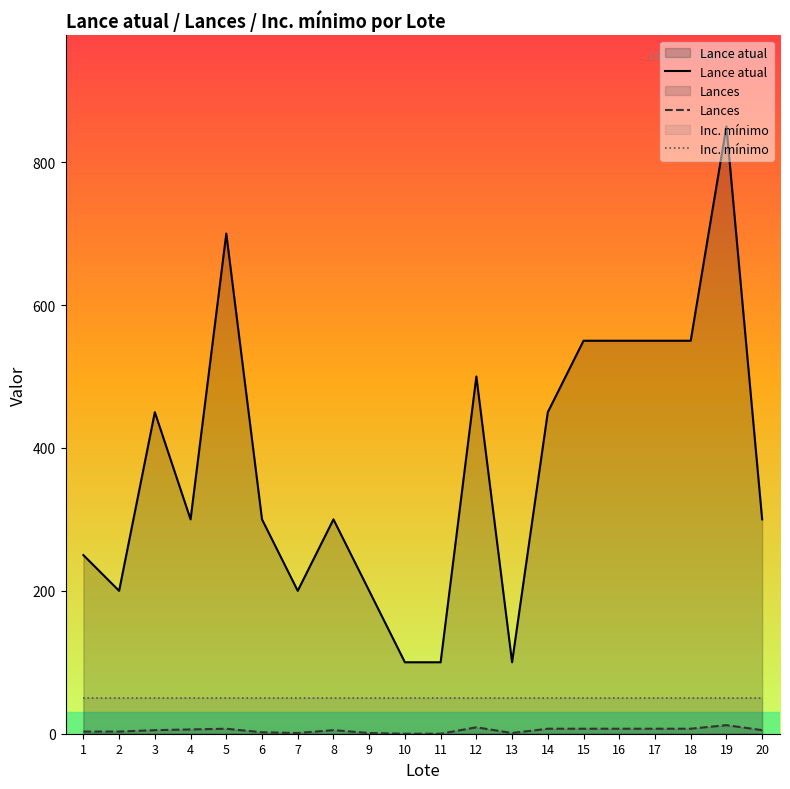

Which series has the widest spread of values?

Lance atual